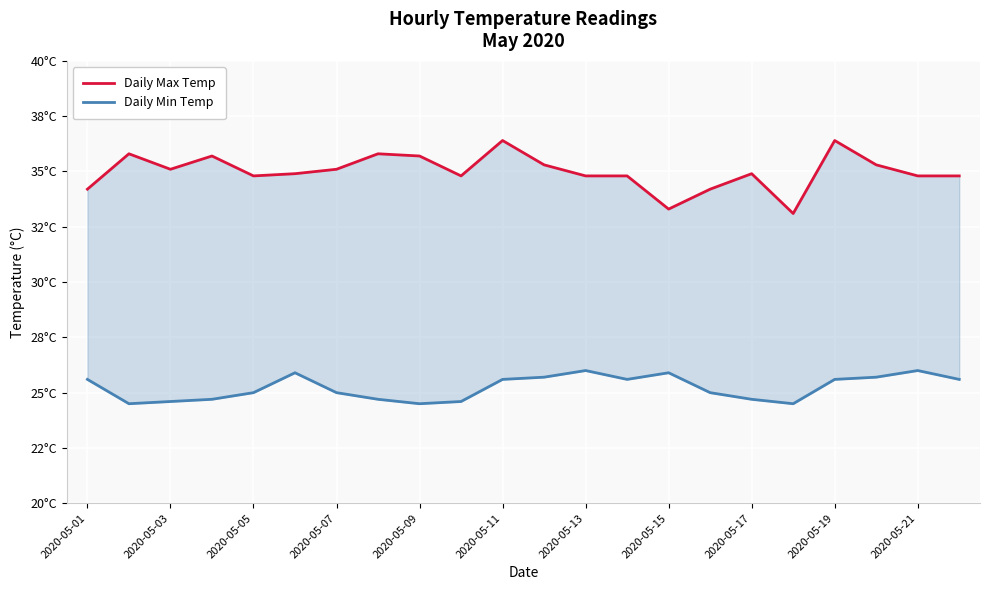

At 2020-05-17, list the series in order from largest to smallest.

Daily Max Temp, Daily Min Temp